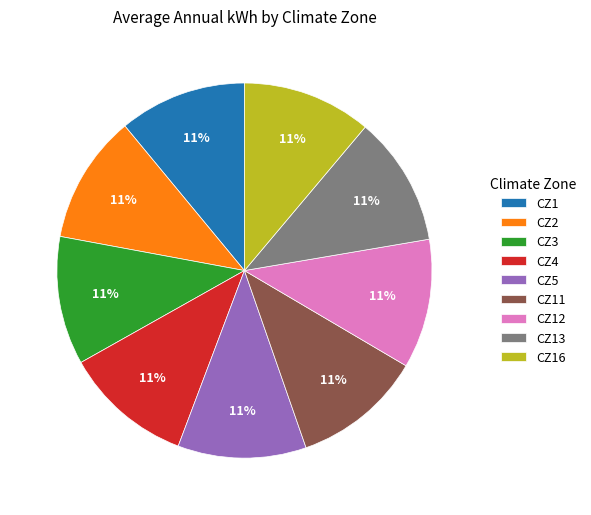

Is there a majority slice in this chart?

No